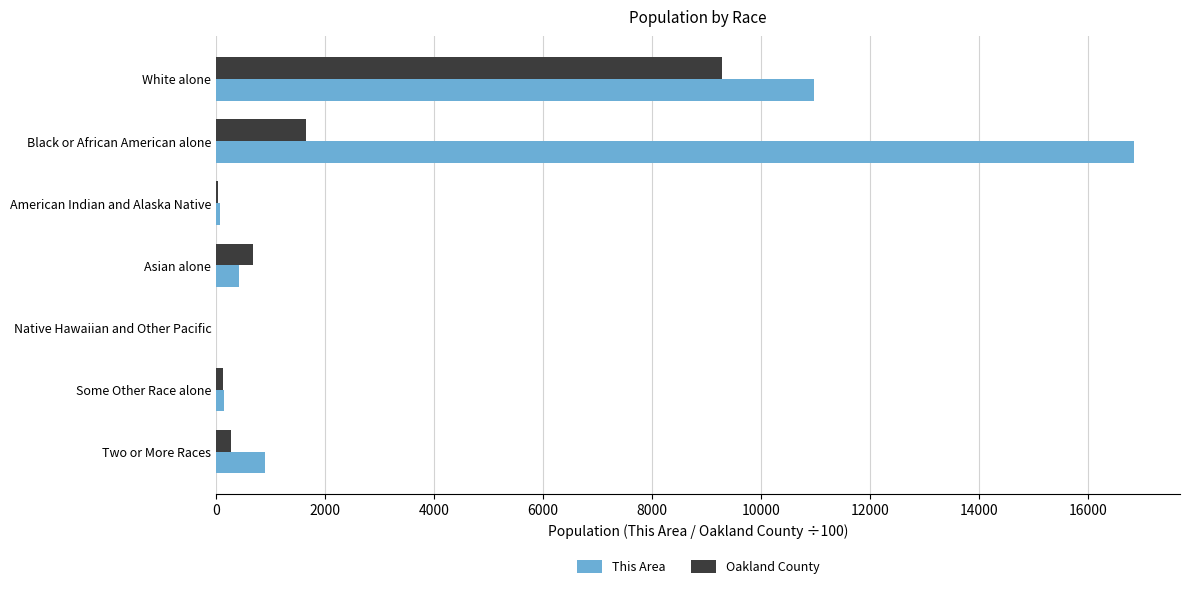

What is the total value across all series at Black or African American alone?

18482.8